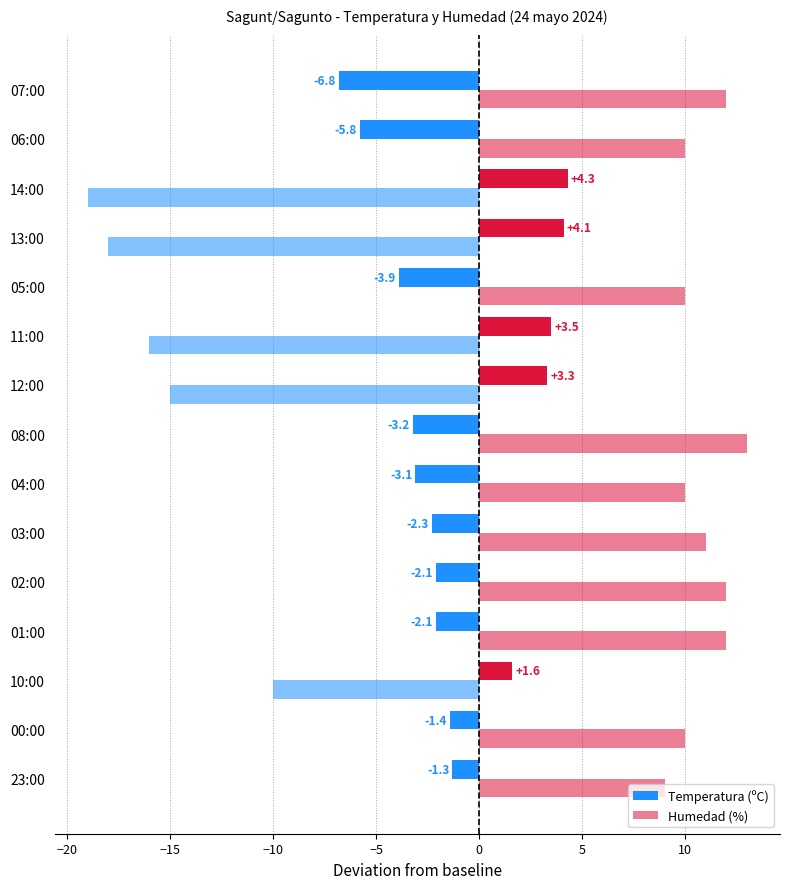

What is the maximum value for Humedad (%)?

13.0